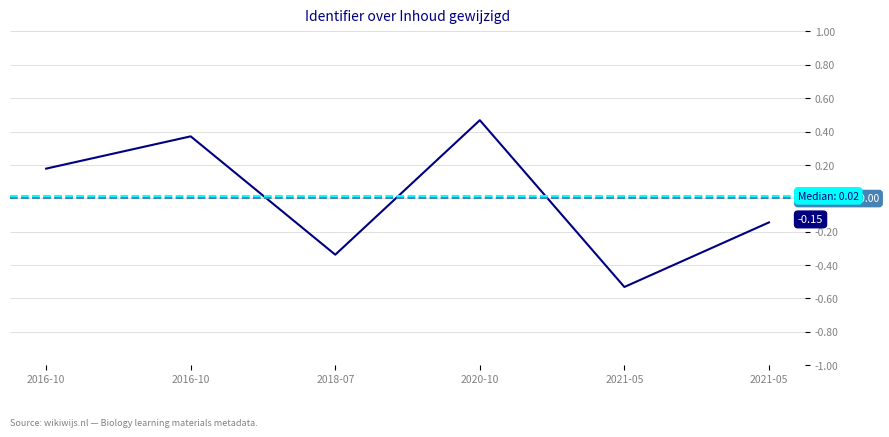

Reading left to right, extract all data points from this chart.

0.2	0.4	-0.3	0.5	-0.5	-0.1